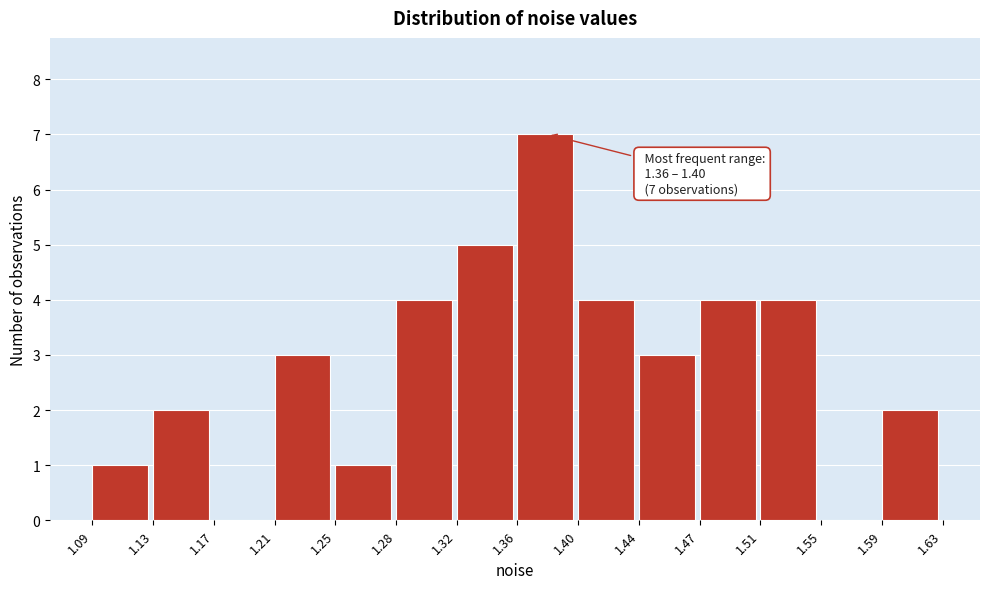

Over which range of the x-axis is the bar tallest?

1.36 to 1.40